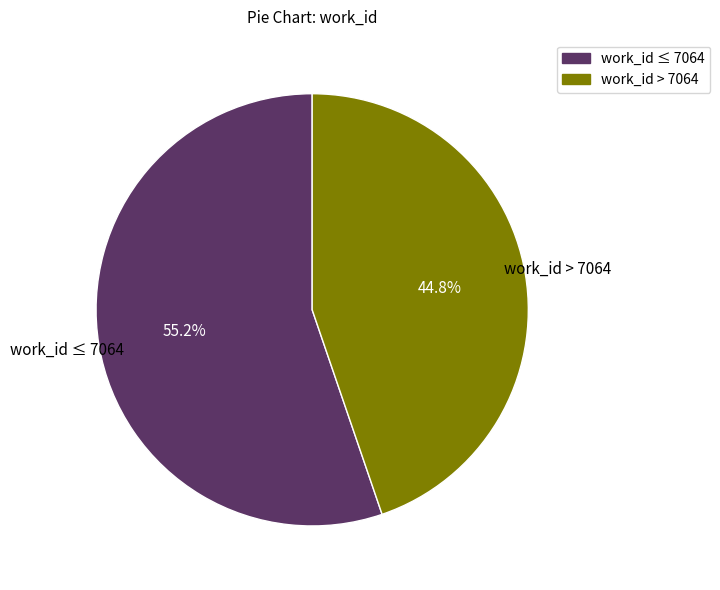

Is there a majority slice in this chart?

Yes